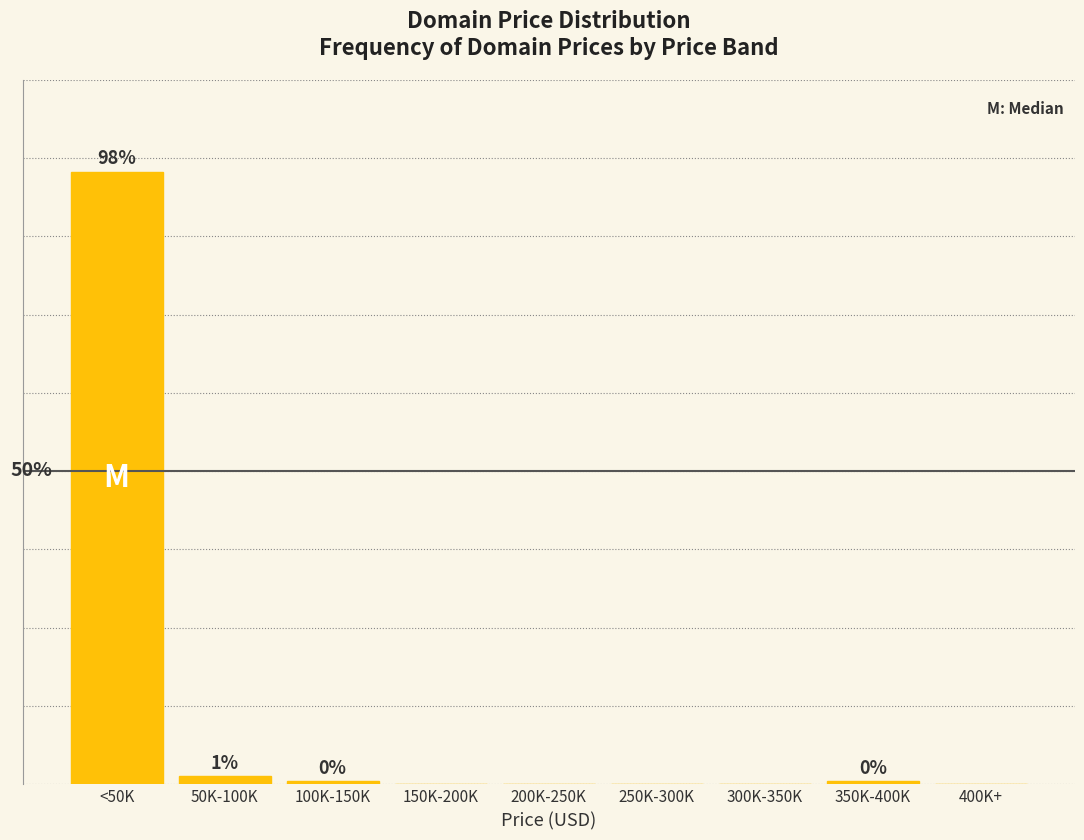

At which label is the value closest to 48?

50K-100K